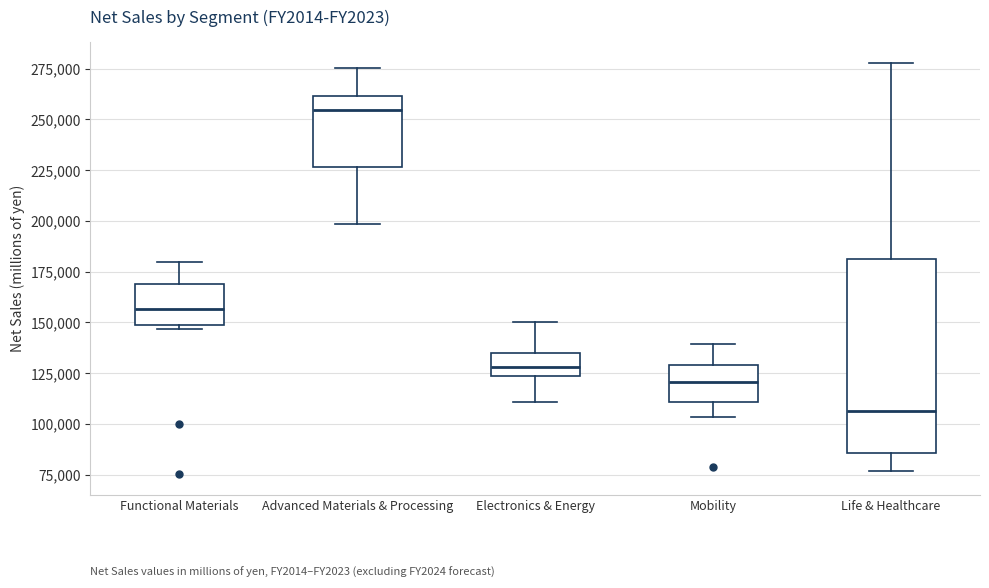

Which box's median line is the lowest?

Life & Healthcare